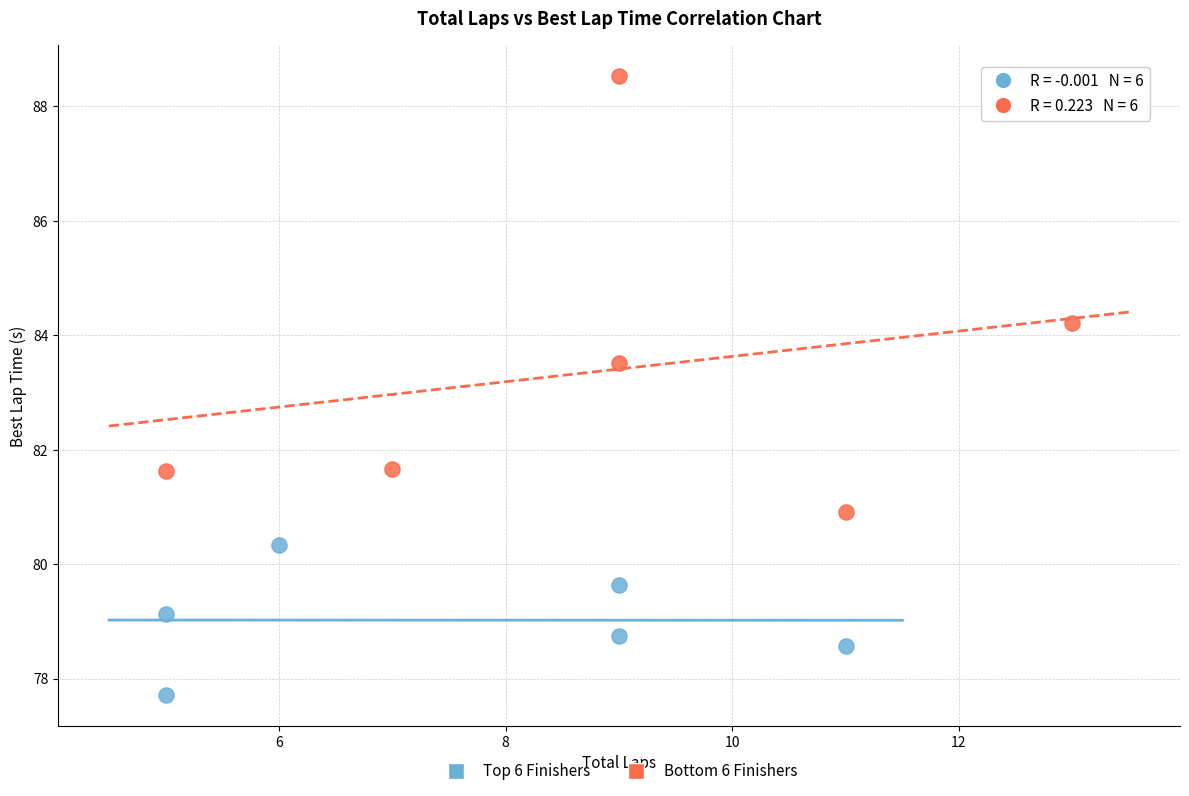

What are all the series names shown in the legend?

Top 6 Finishers, Bottom 6 Finishers